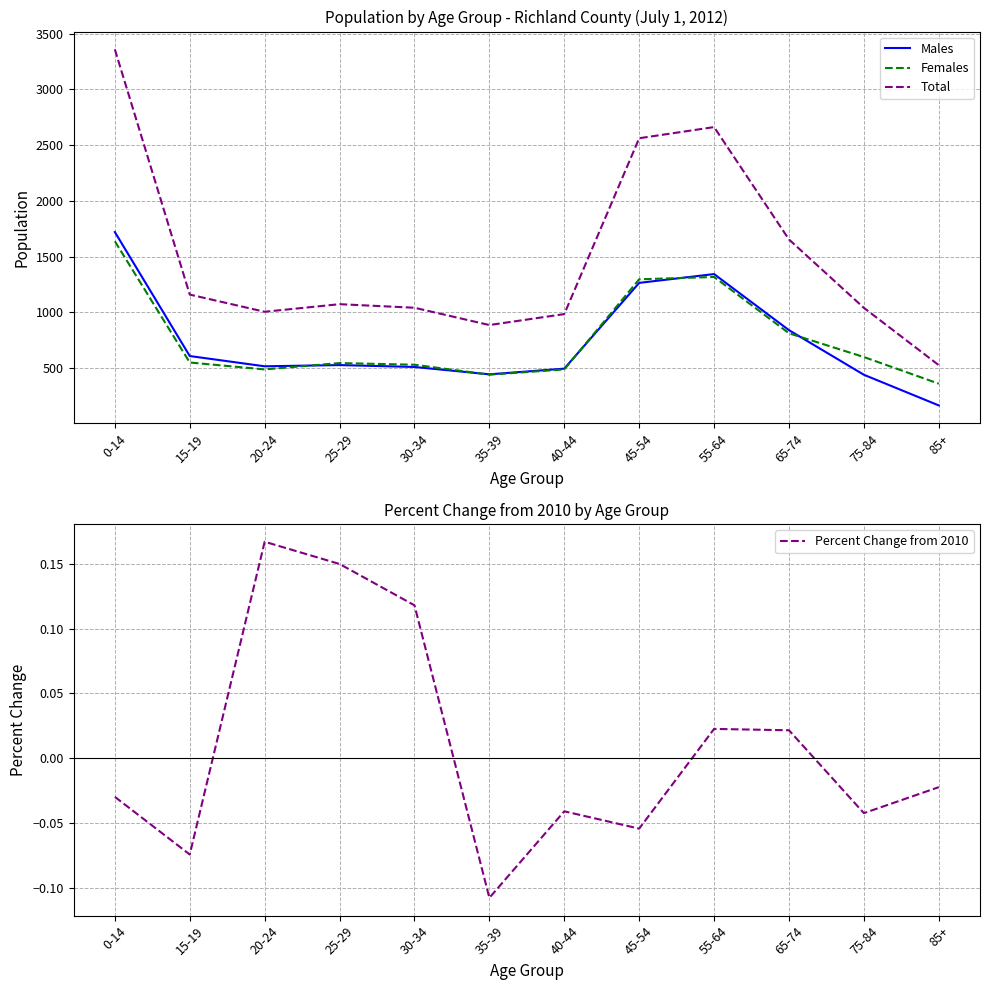

Which series has the largest range (max minus min)?

Total